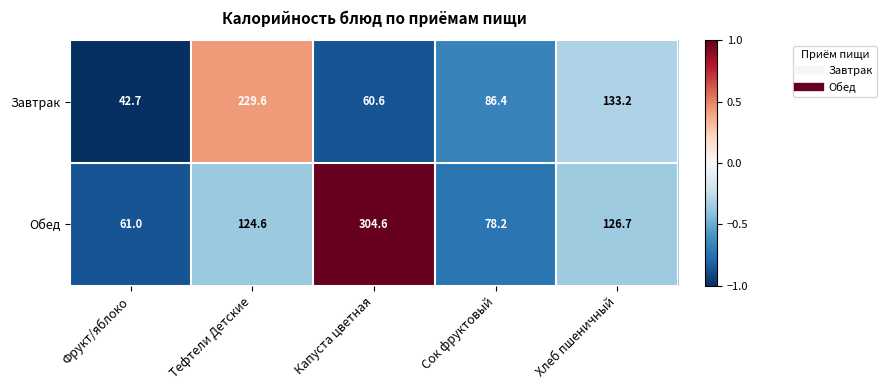

At which category does the chart reach its minimum across all series?

Фрукт/яблоко